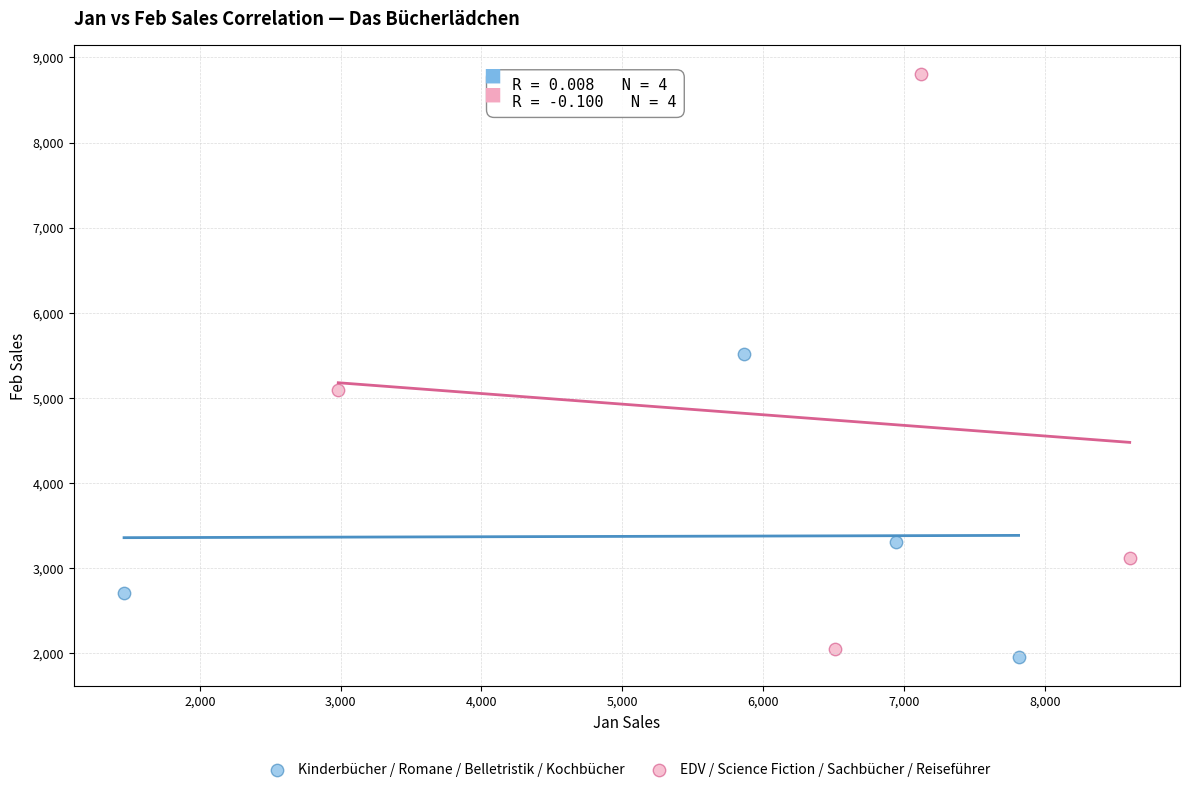

Which series has the widest spread of Y values?

EDV / Science Fiction / Sachbücher / Reiseführer